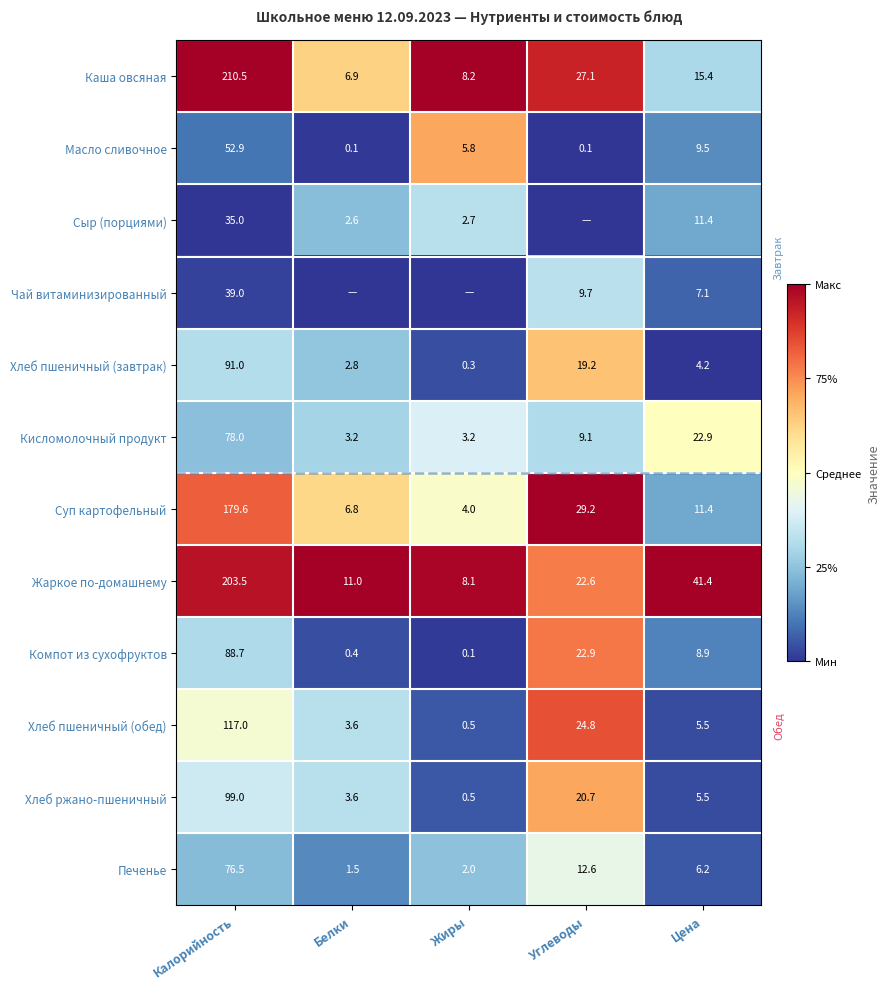

What is the sum of the Масло сливочное values at Жиры and Белки?

5.9